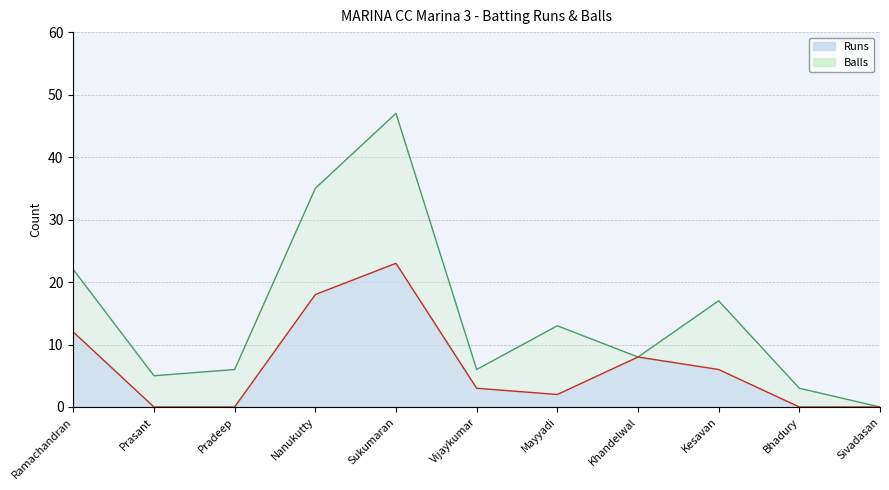

True or false: Balls and Runs intersect in this chart.

False